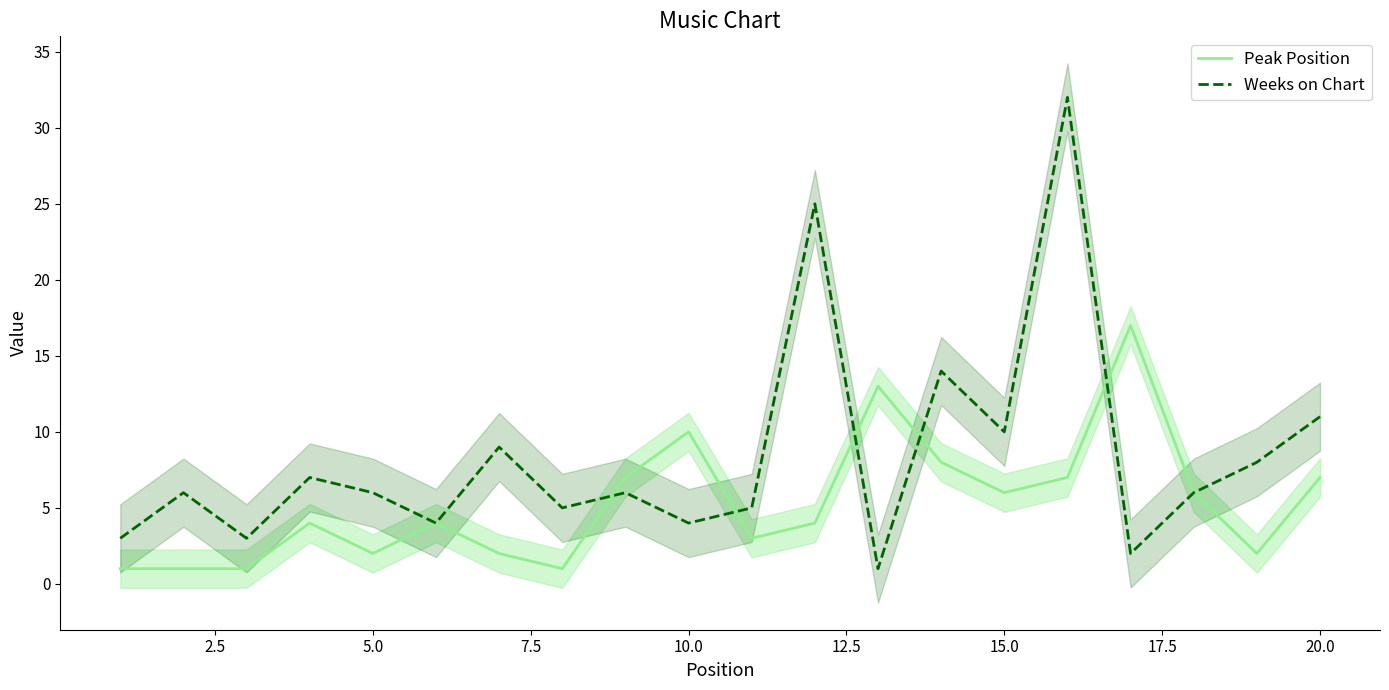

The value of Peak Position at 10.0 is 10. True or false?

True